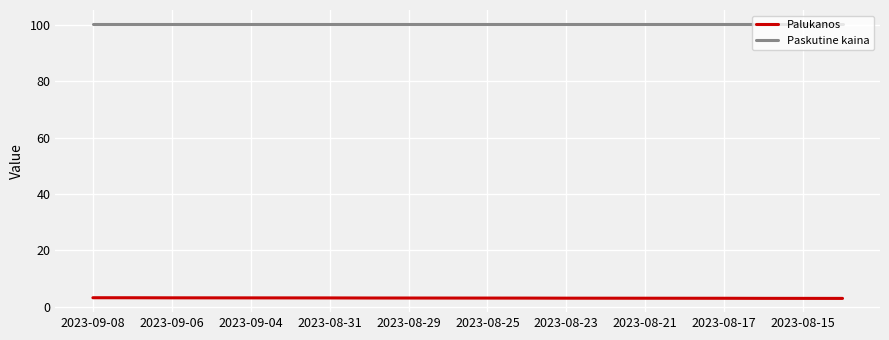

Rank the series by their maximum value, from highest to lowest.

Paskutine kaina, Palukanos